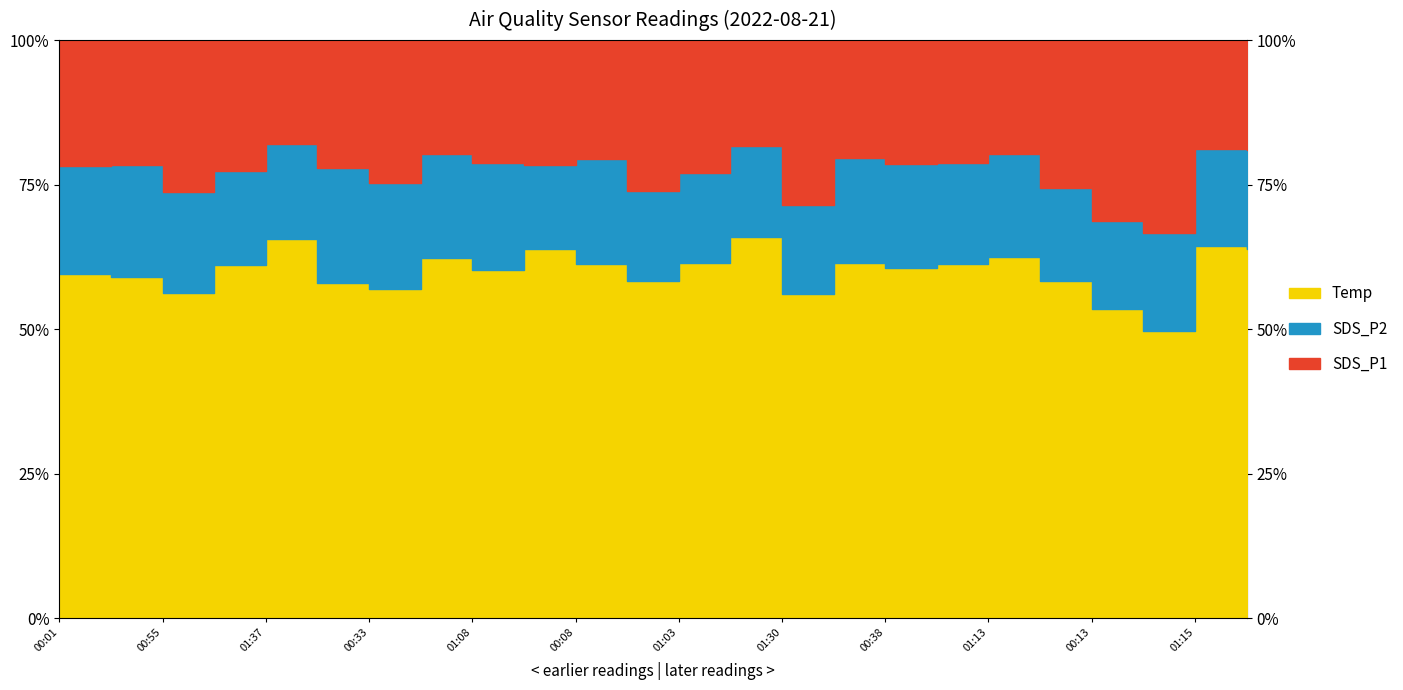

What are all the series names shown in the legend?

SDS_P1, SDS_P2, Temp